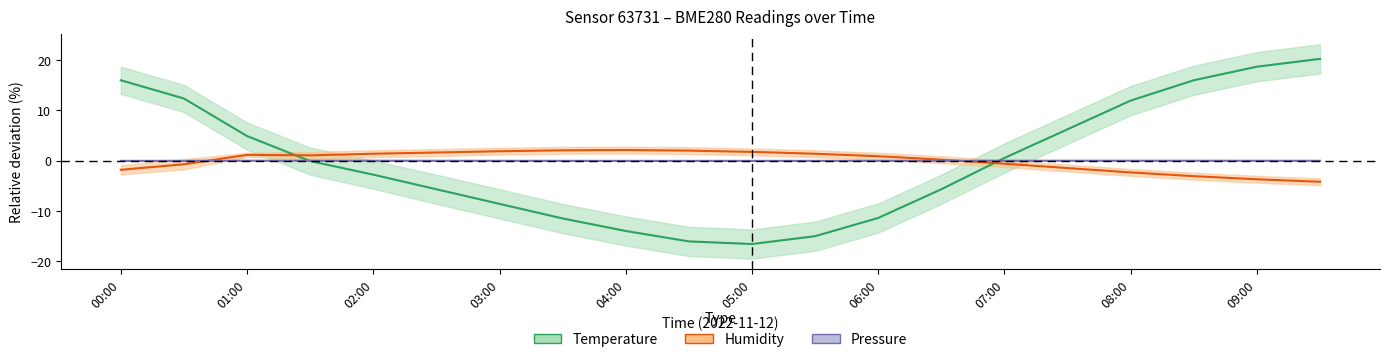

Which series has the largest range (max minus min)?

temperature